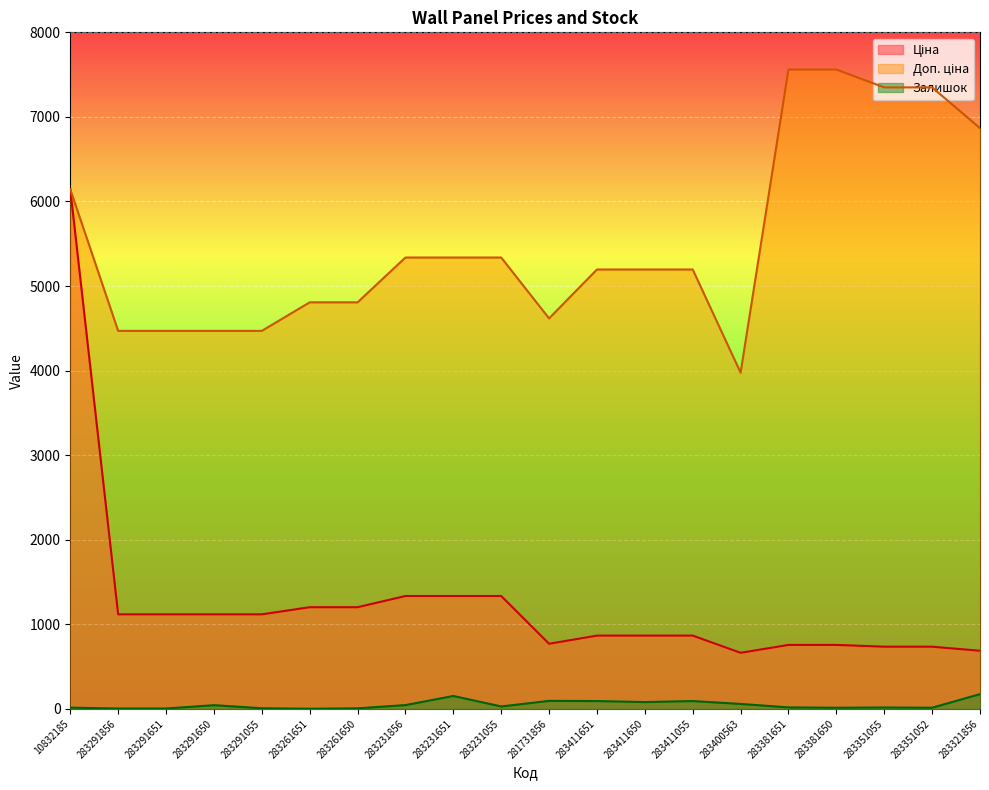

True or false: Ціна has a value of 734.9 at 283351055.

True